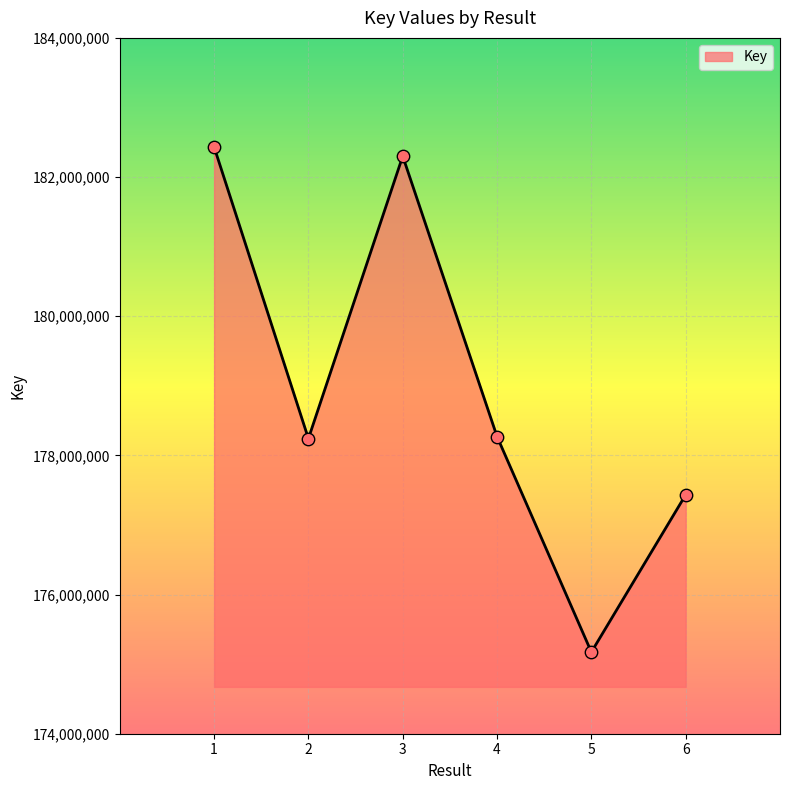

Approximately how many times larger is the value at 5 compared to 1?

1.0